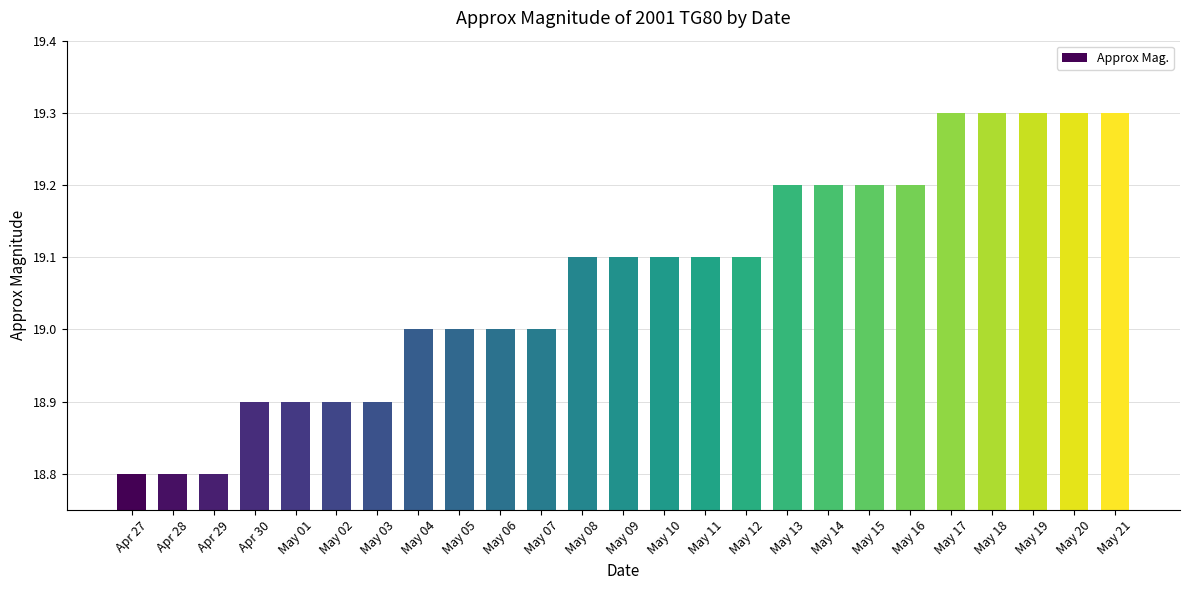

True or false: the data shows 19.0 at May 04.

True